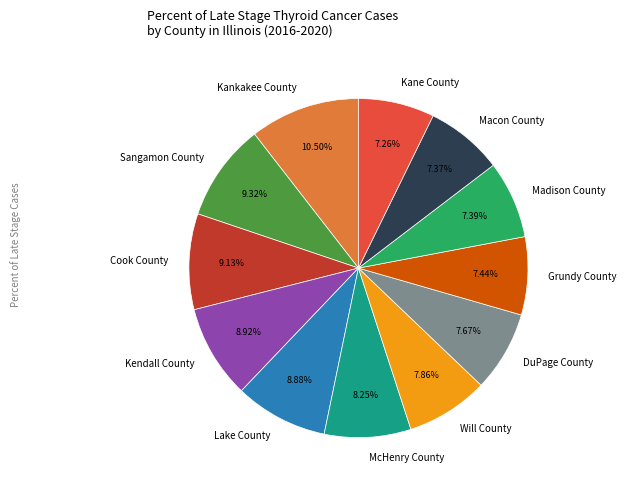

The Sangamon County slice represents 19% of the pie. True or false?

False